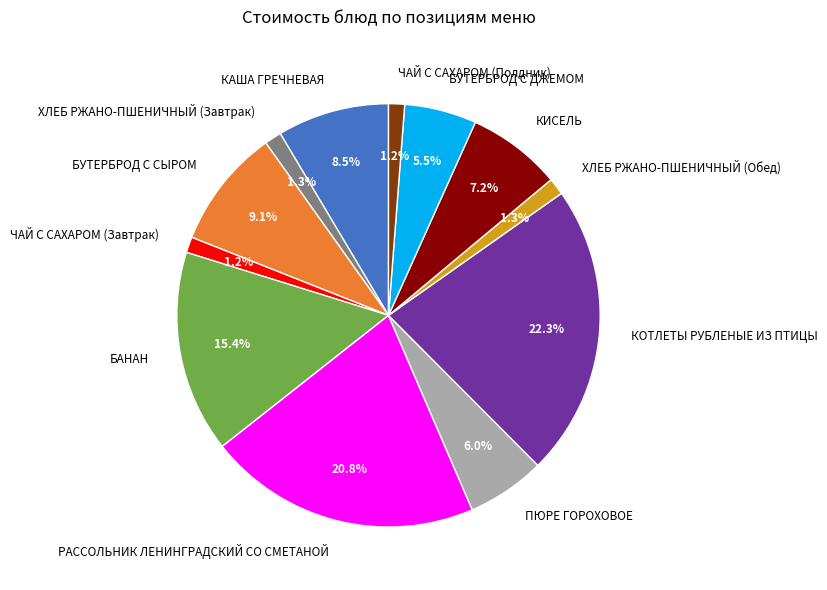

Does БАНАН account for over 50% of the chart?

No